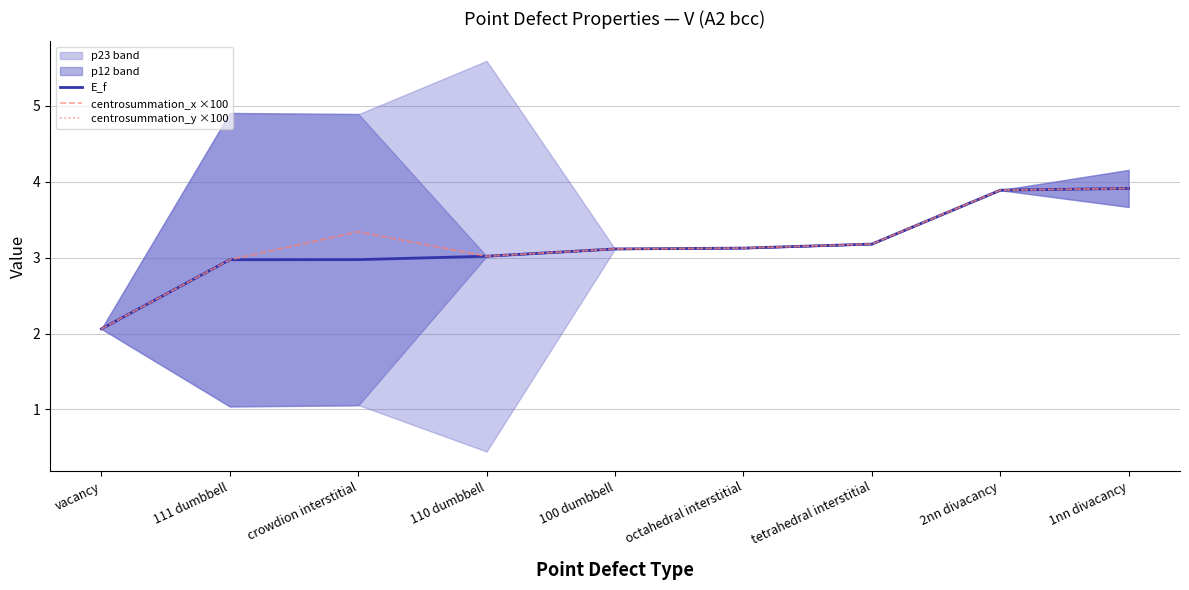

The value of E_f at 1nn divacancy is 3.9. True or false?

True